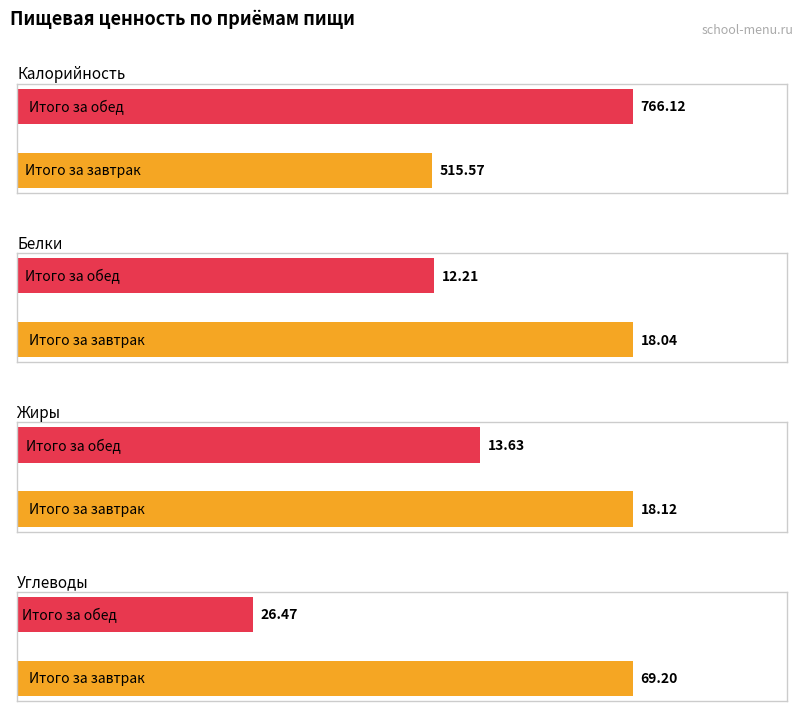

What is the sum of all Белки values?

30.2